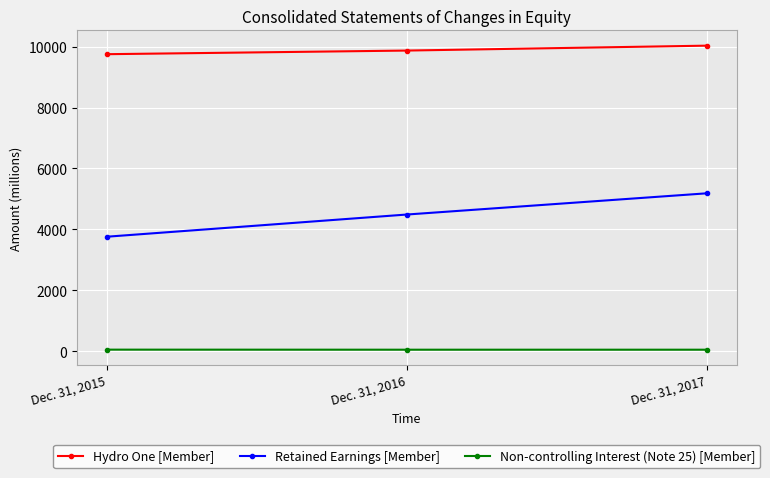

What is the difference between the Hydro One [Member] values at Dec. 31, 2015 and Dec. 31, 2016?

119